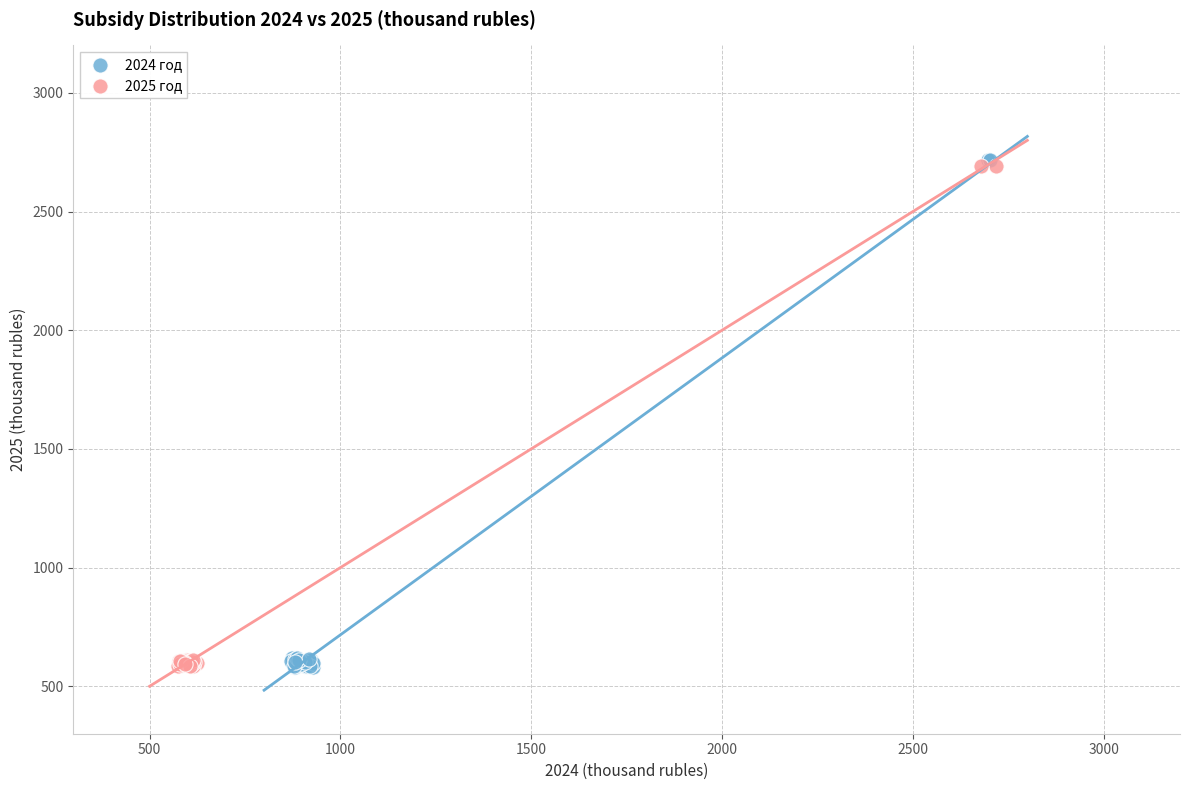

Which series has the largest Y range (max minus min)?

2024 год